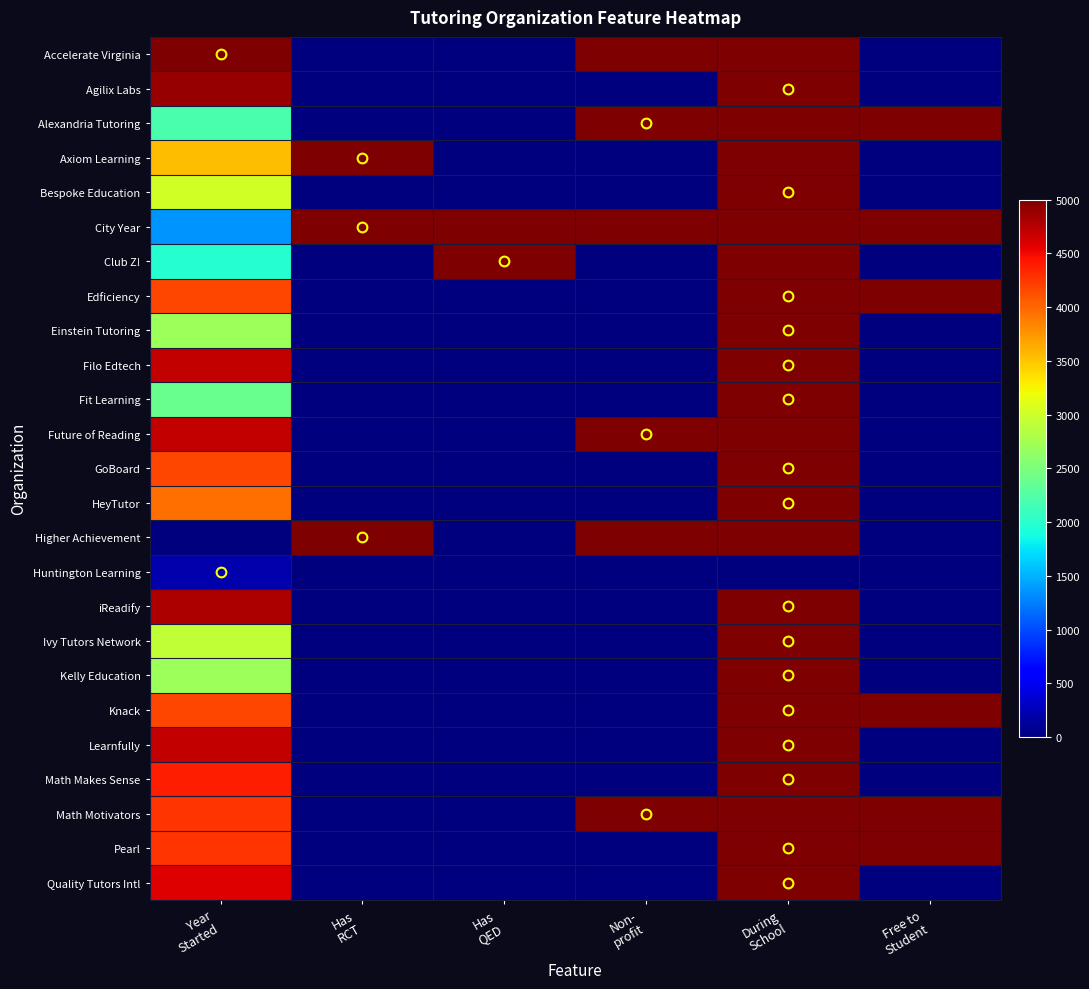

Rank the series at Year Started from lowest to highest value.

Higher Achievement, Huntington Learning, City Year, Club Z!, Alexandria Tutoring, Fit Learning, Einstein Tutoring, Kelly Education, Ivy Tutors Network, Bespoke Education, Axiom Learning, HeyTutor, Edficiency, GoBoard, Knack, Math Motivators, Pearl, Math Makes Sense, Quality Tutors Intl, Filo Edtech, Future of Reading, Learnfully, iReadify, Agilix Labs, Accelerate Virginia